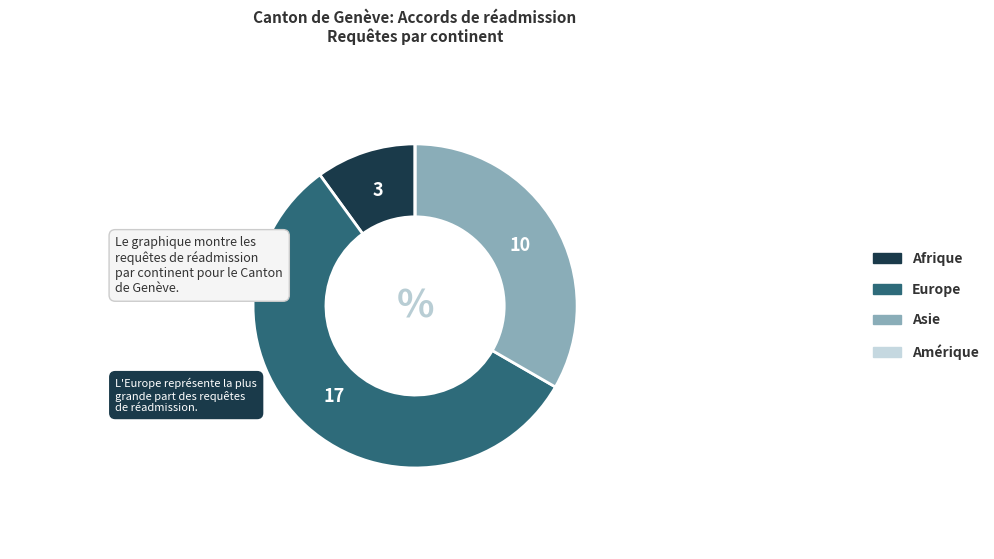

Which category has the biggest portion of the pie?

Europe